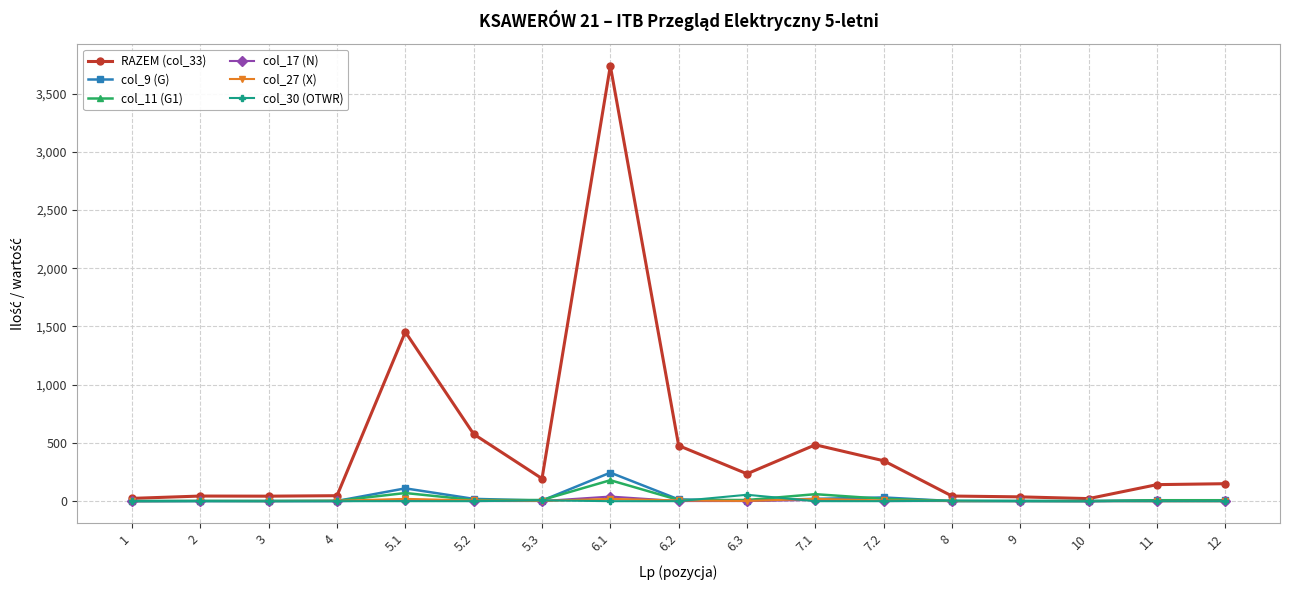

How many values in the col_9 (G) series are below 5?

7